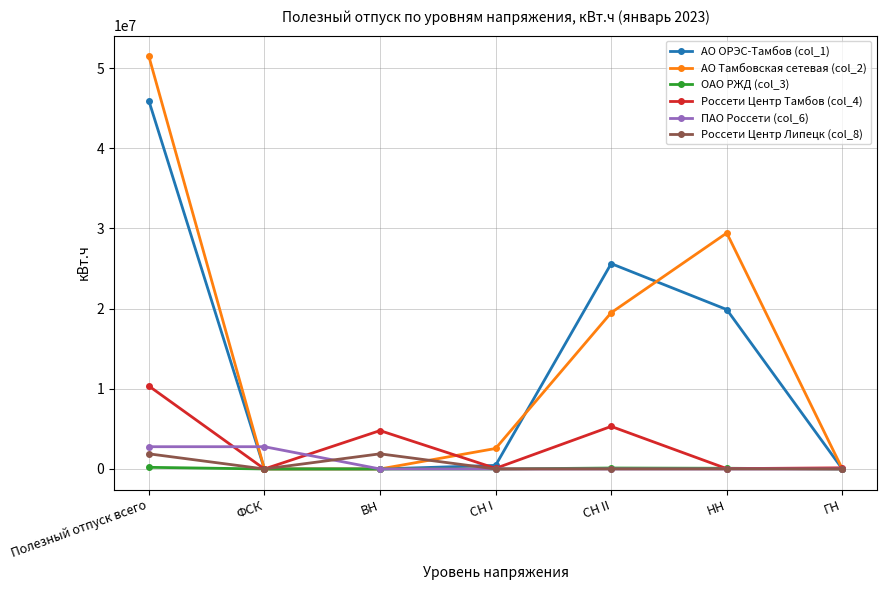

What is the difference between the maximum and second lowest values in the Россети Центр Тамбов (col_4) series?

10313404.6